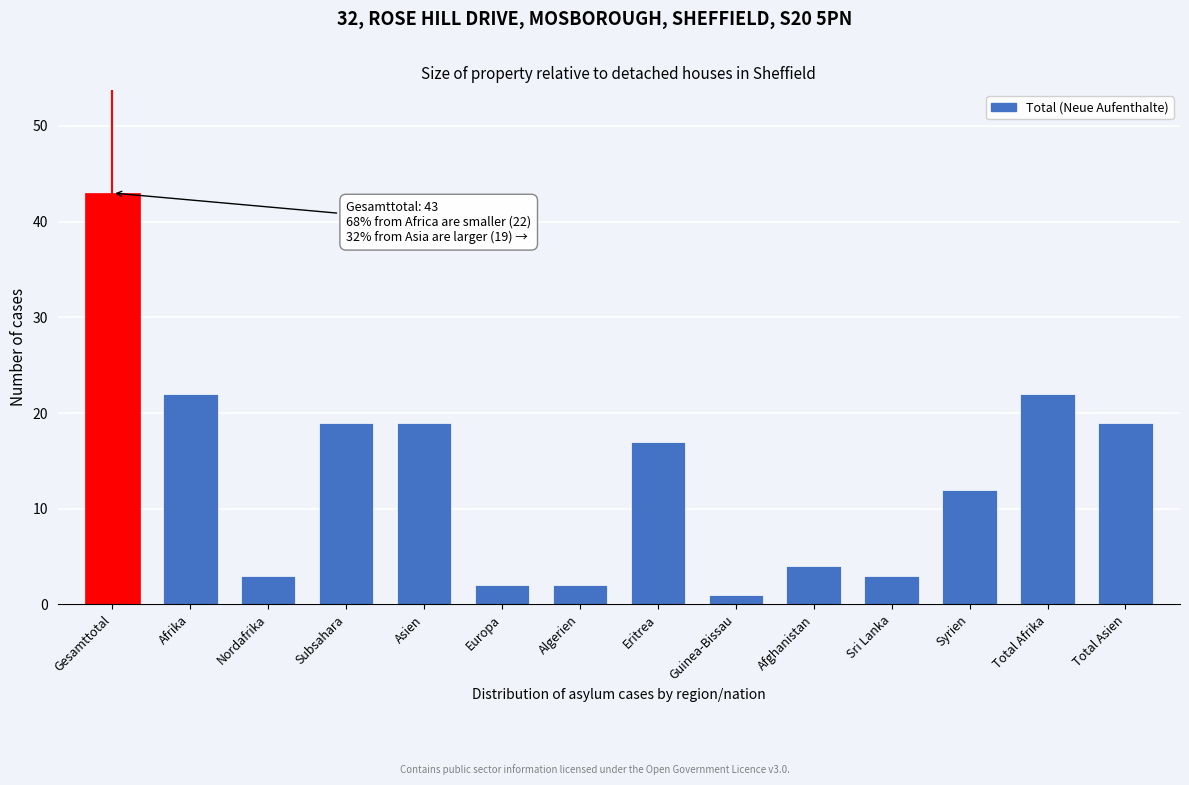

Reading right to left, what are all the values shown in this chart?

Total Asien=19	Total Afrika=22	Syrien=12	Sri Lanka=3	Afghanistan=4	Guinea-Bissau=1	Eritrea=17	Algerien=2	Europa=2	Asien=19	Subsahara=19	Nordafrika=3	Afrika=22	Gesamttotal=43